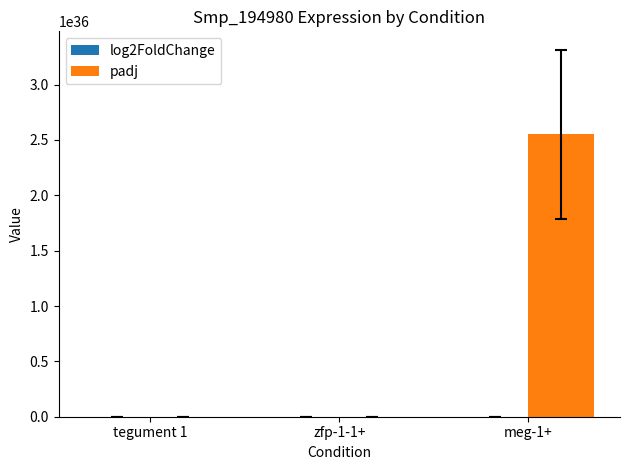

Which series has the largest total across all categories?

padj